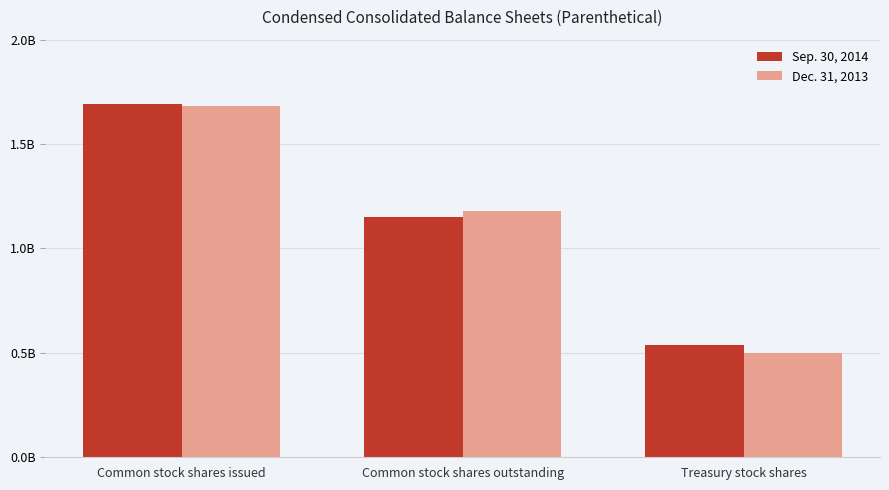

Does the chart contain any negative values?

No